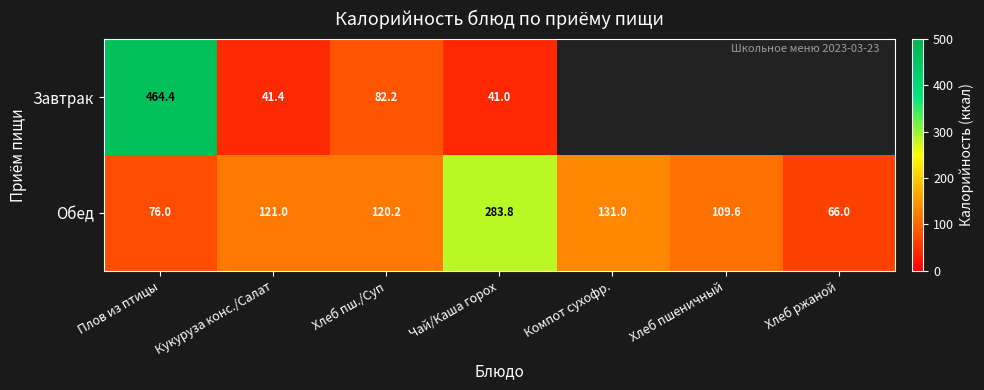

At which label does Обед reach its minimum?

Хлеб ржаной